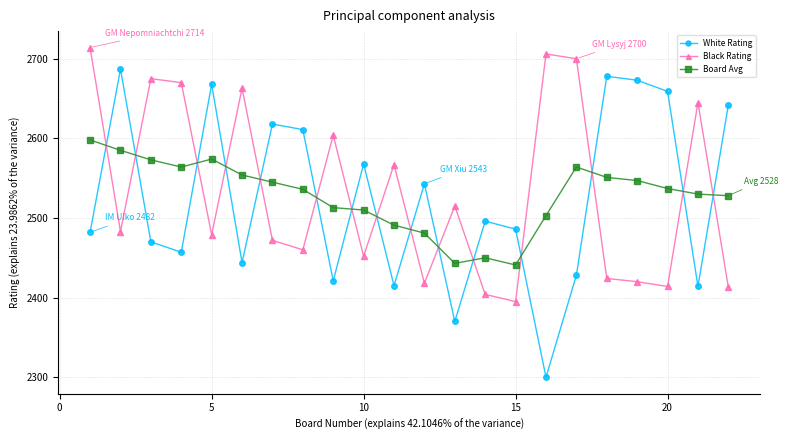

Count the number of data series in this chart.

3